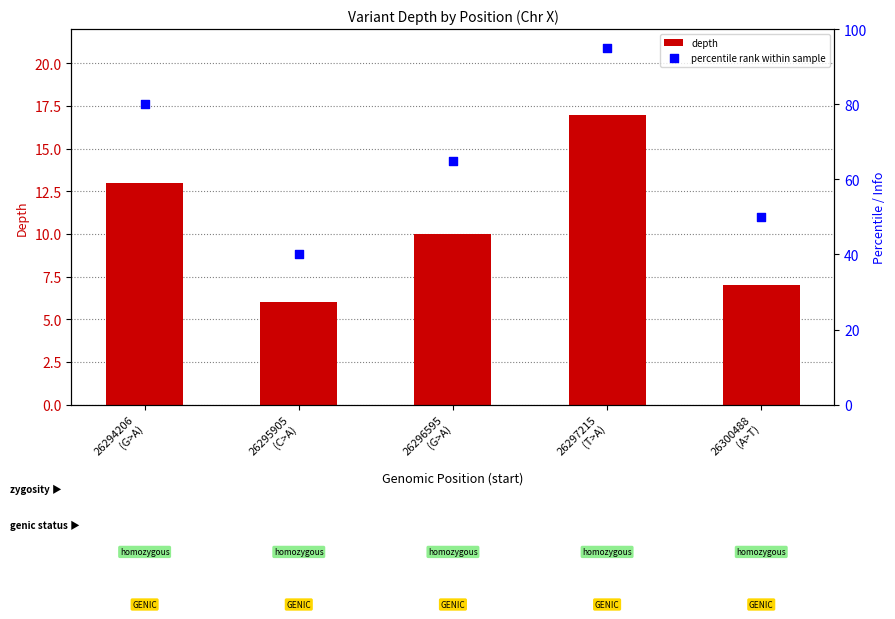

At which category is the sum across all series the highest?

26297215
(T>A)